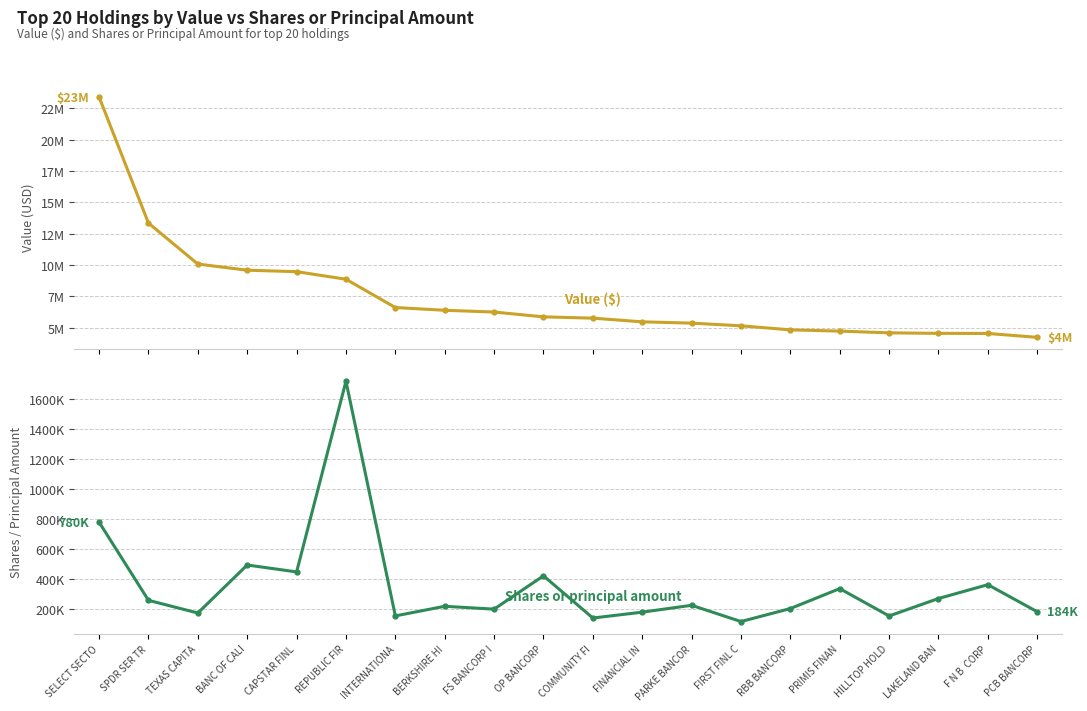

Between RBB BANCORP and LAKELAND BAN, which series saw the biggest shift?

Value